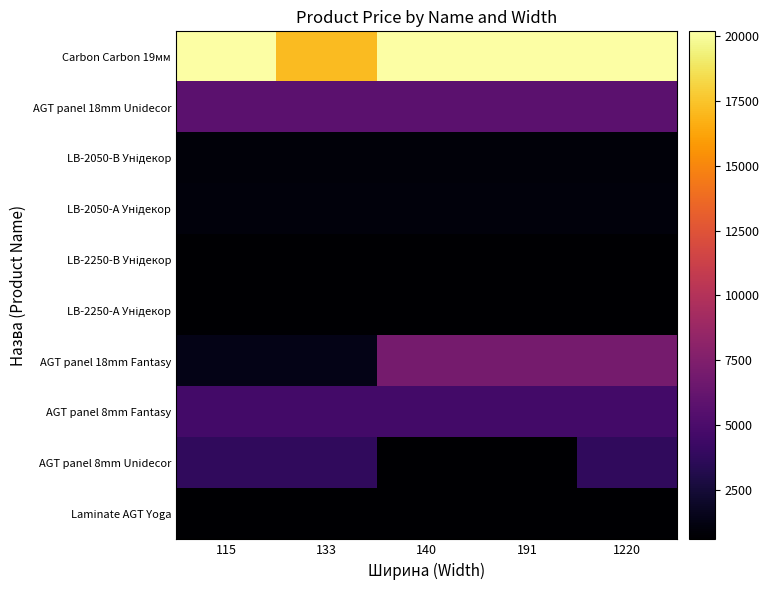

List the series in order of their peak value, lowest first.

LB-2250-А Унідекор, Laminate AGT Yoga, LB-2250-В Унідекор, LB-2050-В Унідекор, LB-2050-А Унідекор, AGT panel 8mm Unidecor, AGT panel 8mm Fantasy, AGT panel 18mm Unidecor, AGT panel 18mm Fantasy, Carbon Carbon 19мм